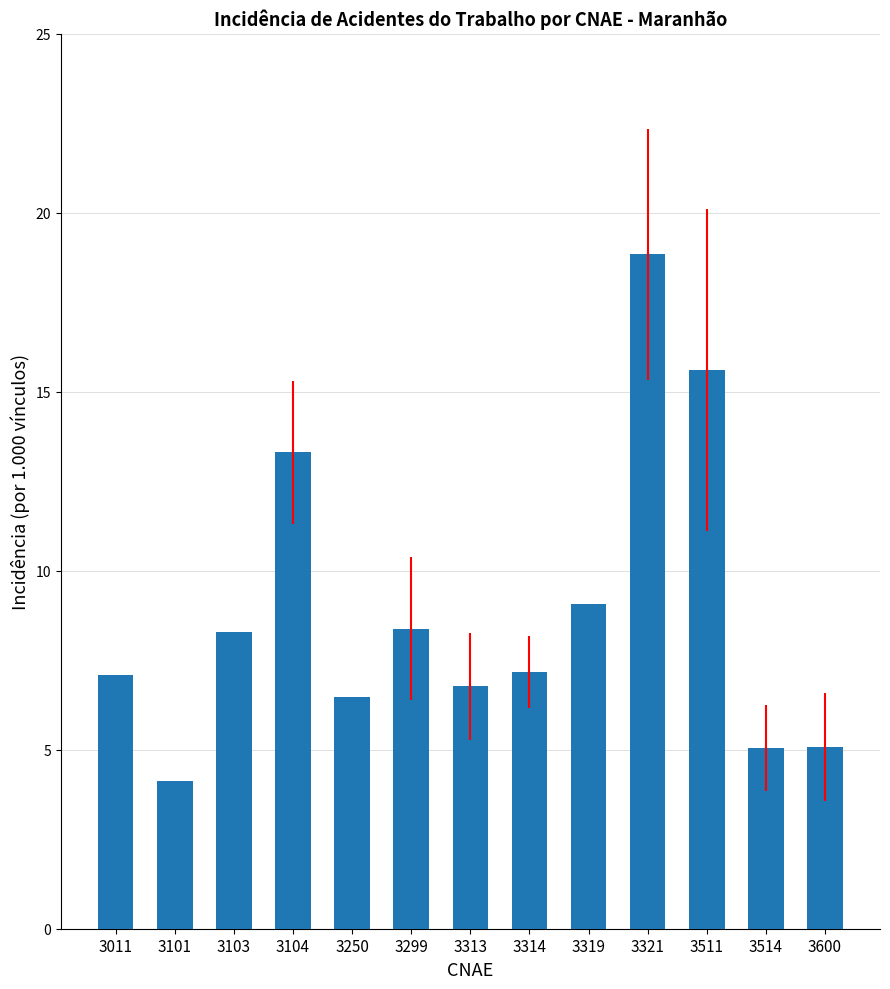

Are the bars horizontal?

No